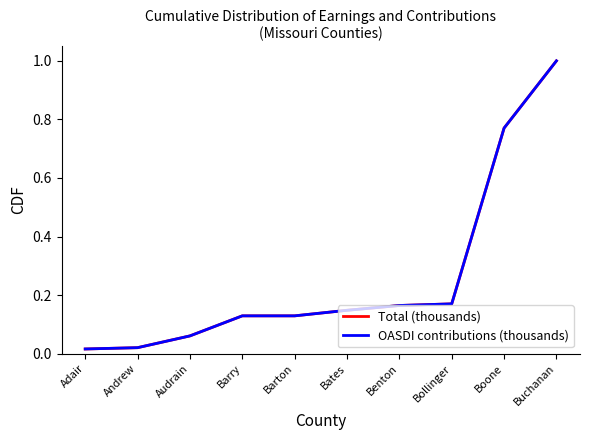

What is the greatest value displayed?

1.0